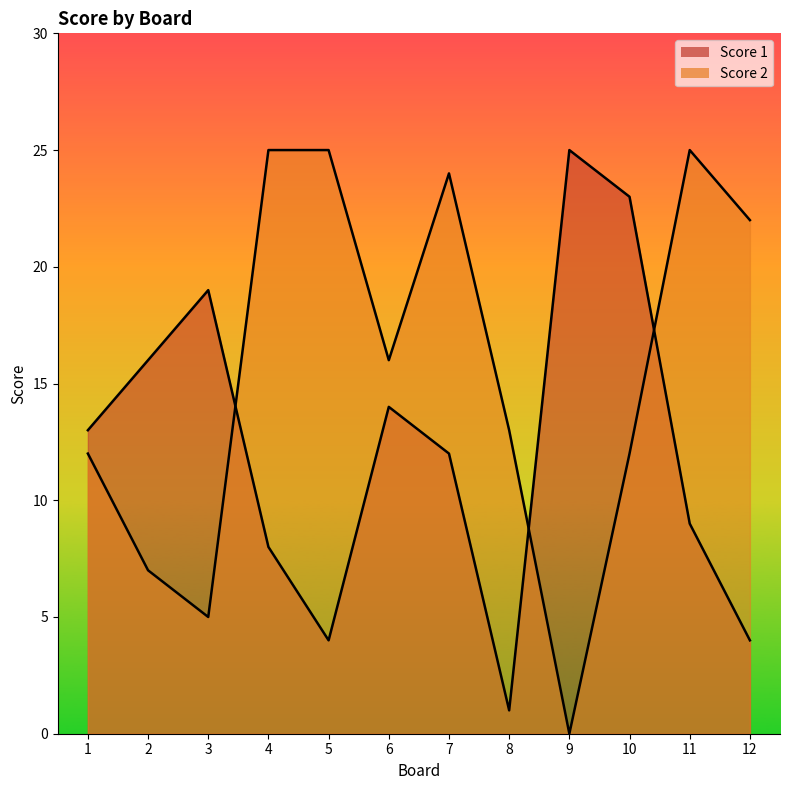

How many values in the Score 1 series exceed 13?

5